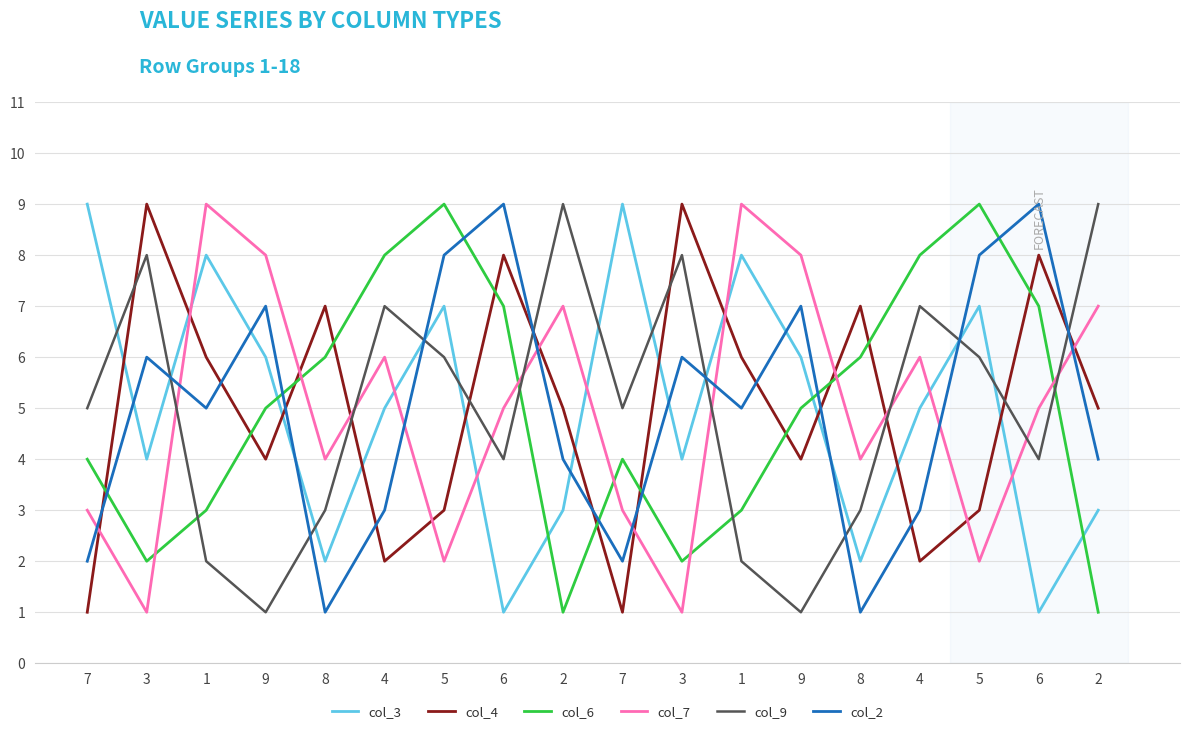

Does the chart have visible grid lines?

Yes